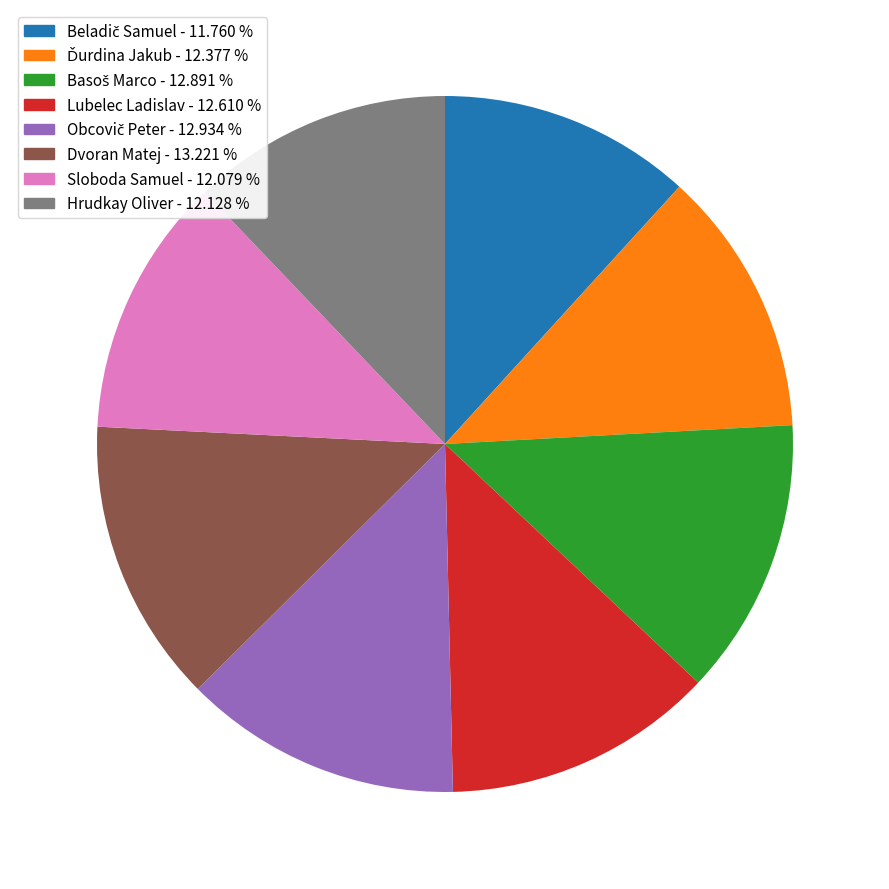

Do Sloboda Samuel and Dvoran Matej together represent more than half of the pie?

No